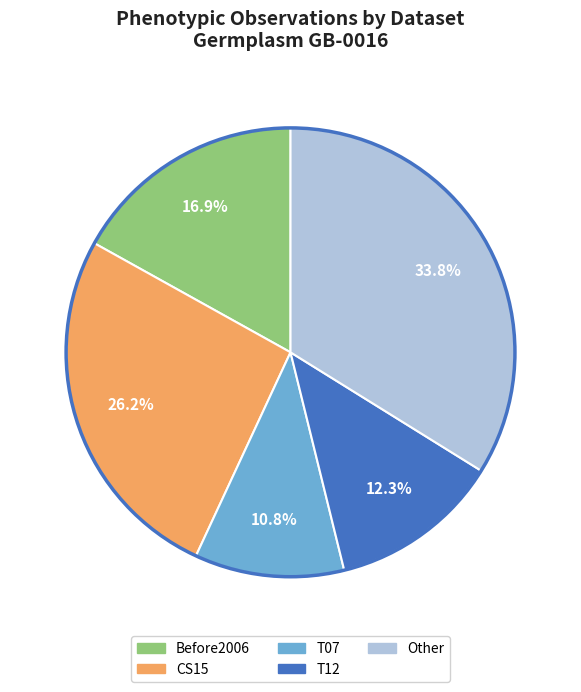

Count the number of slices in the pie.

5